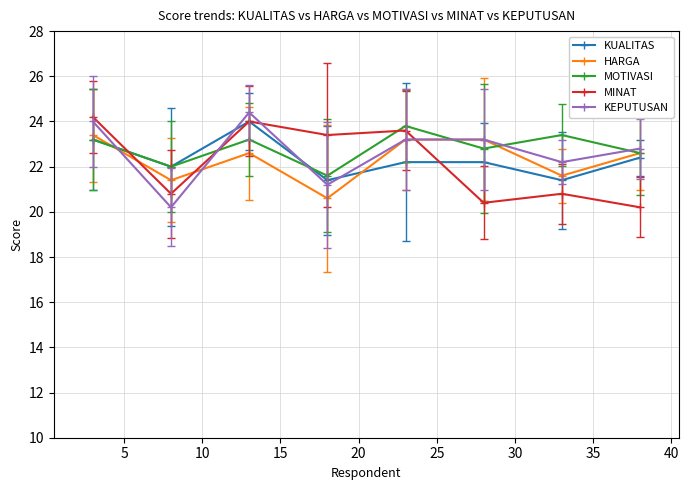

What is the value of the MINAT point at the 8th from the left?

20.2